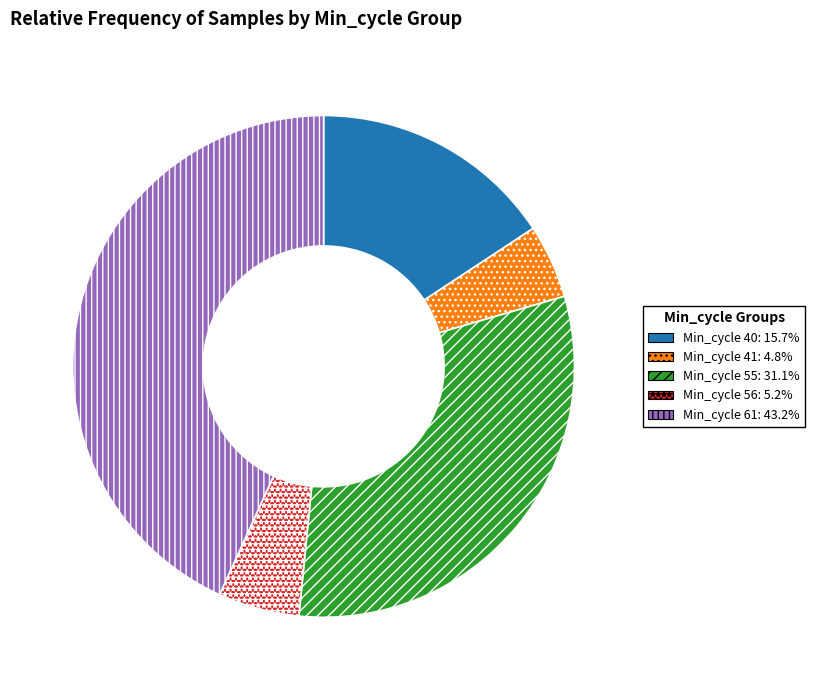

What is the ratio of the value at Min_cycle 61: 43.2% to the value at Min_cycle 56: 5.2%?

8.2